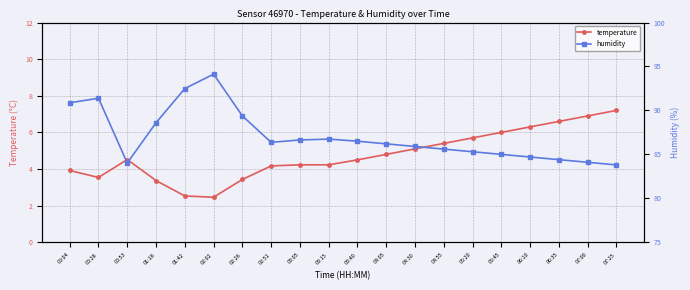

At which category is the sum across all series the highest?

02:02